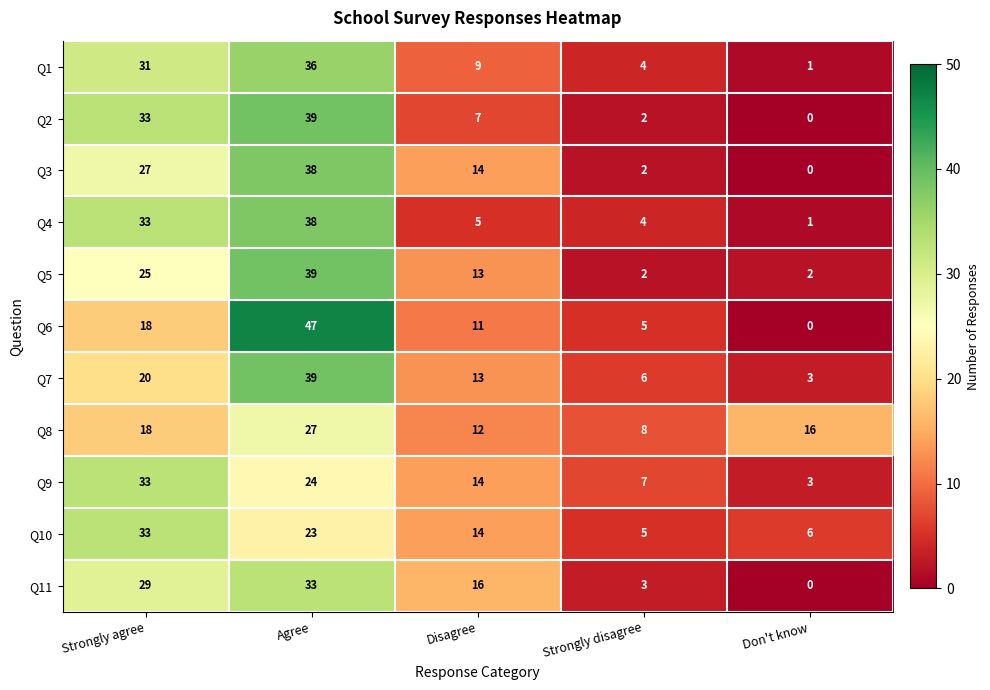

The value of Q10 at Strongly agree is 33. True or false?

True